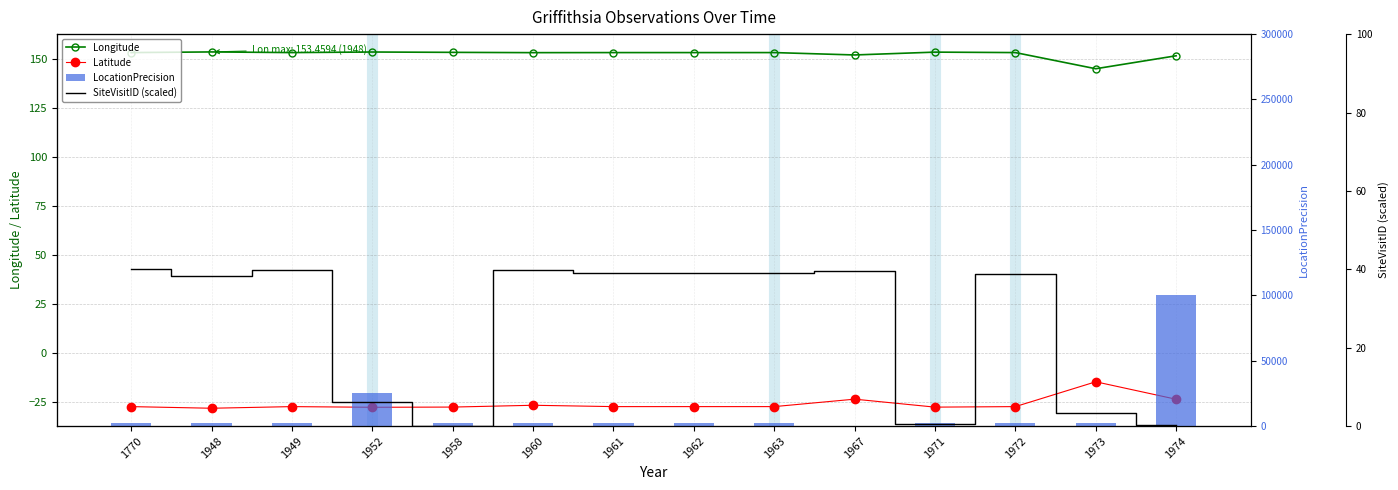

How many values in SiteVisitID (scaled) are above zero?

13